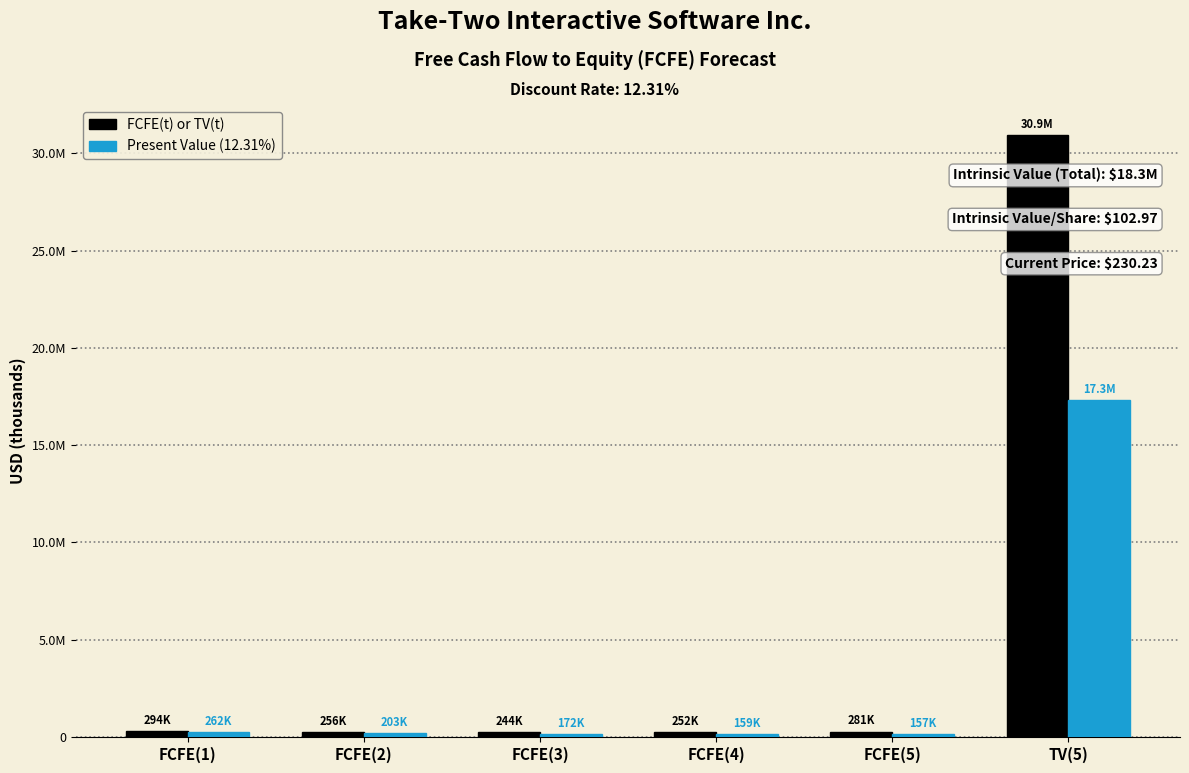

At which label does FCFE(t) or TV(t) reach its peak?

TV(5)